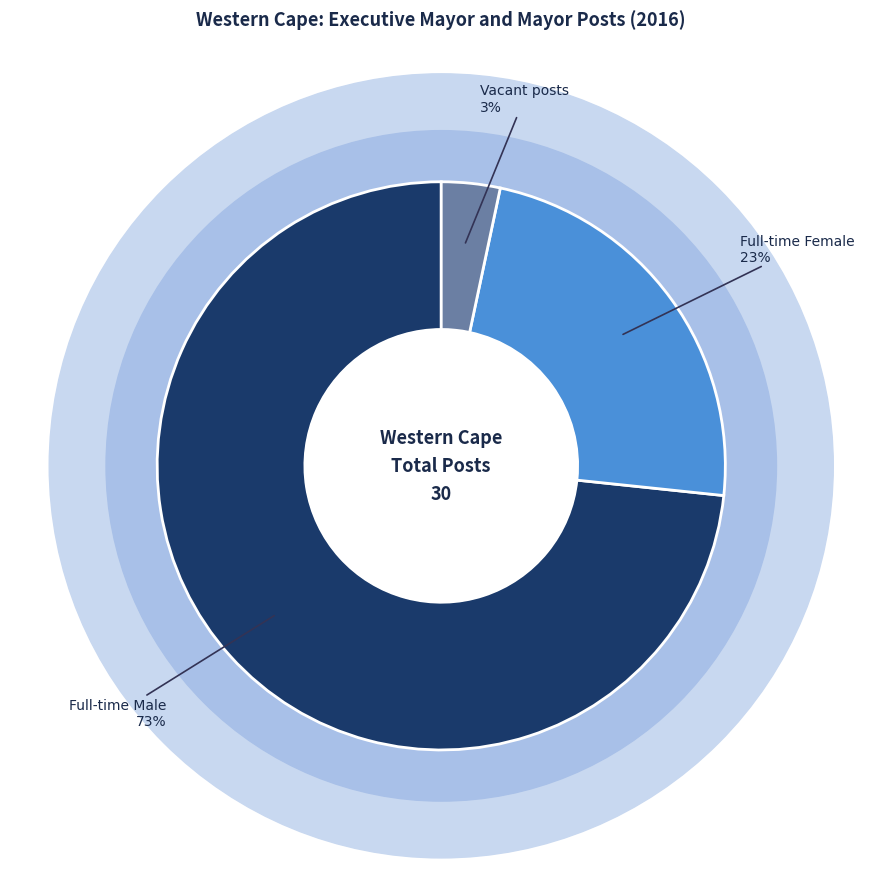

What percentage is NOT represented by Part-time Female?

100.0%